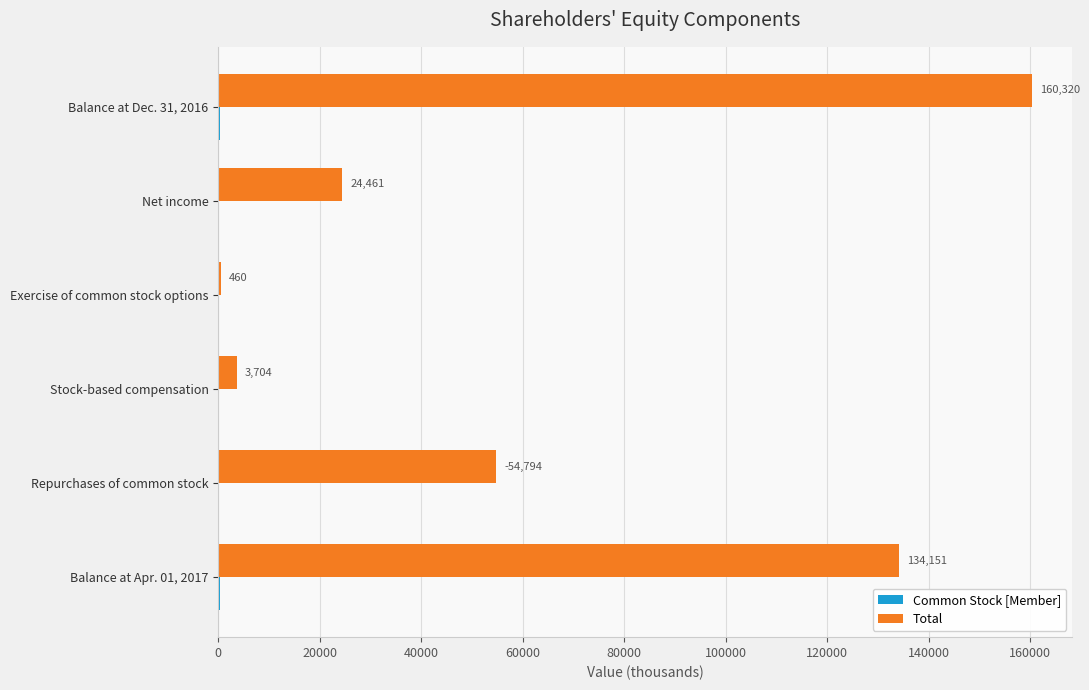

The Total series shows 134151 at Balance at Apr. 01, 2017. True or false?

True